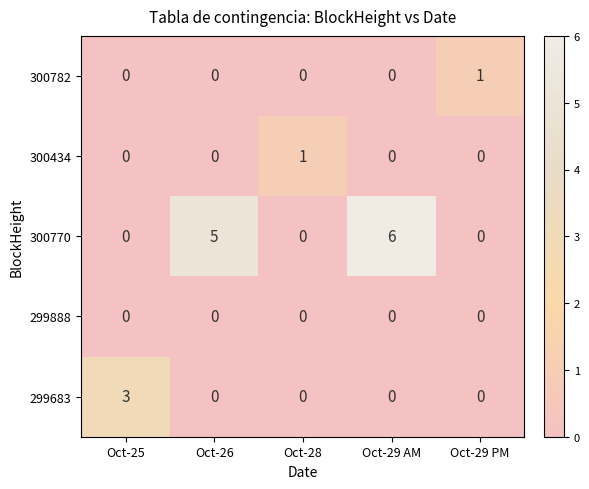

True or false: 300770 has a value of 2 at Oct-29 AM.

False